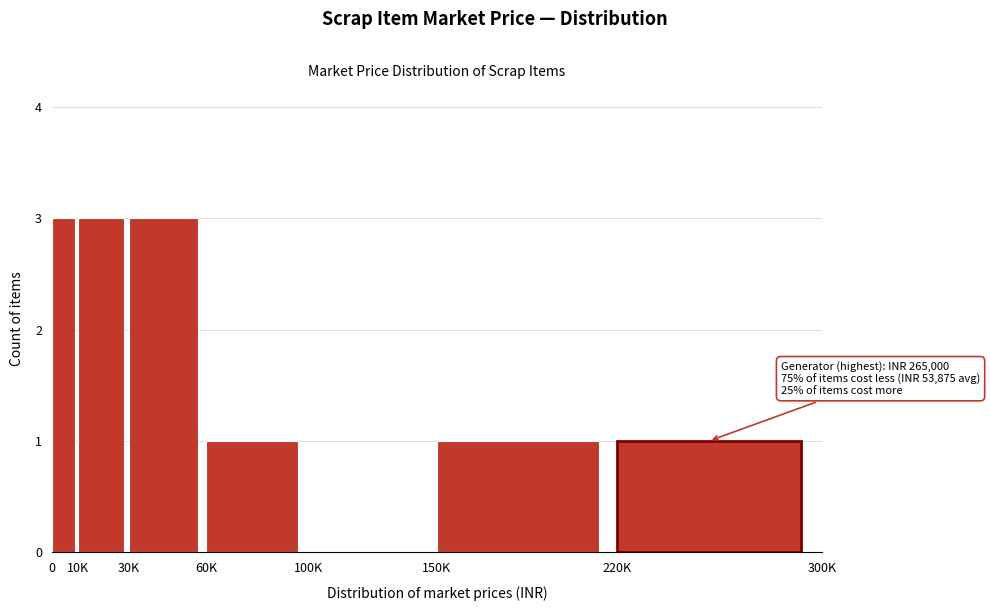

Reading left to right, transcribe all the data shown in this chart.

0=3	10K=3	30K=3	60K=1	100K=0	150K=1	220K=1